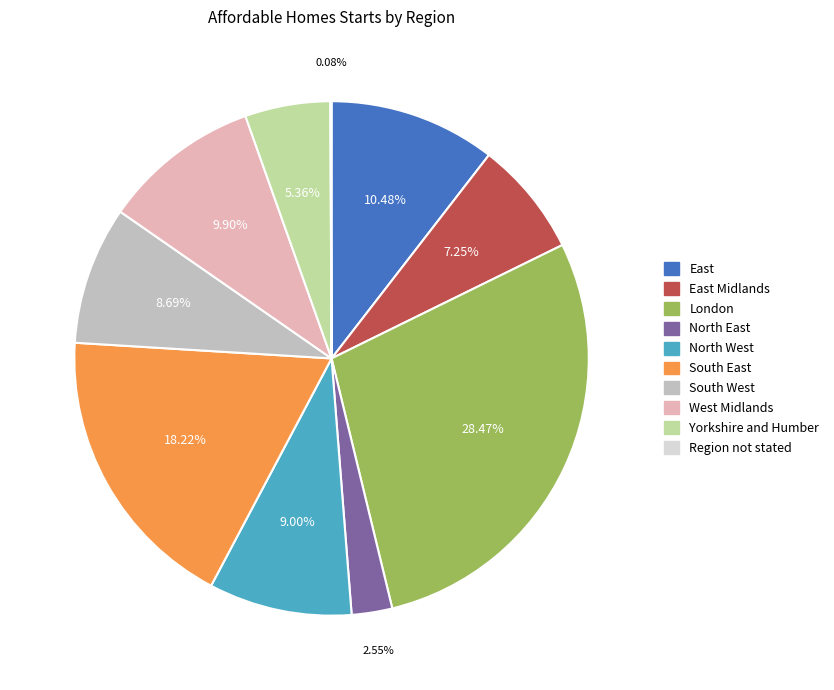

Does any single category account for the majority?

No